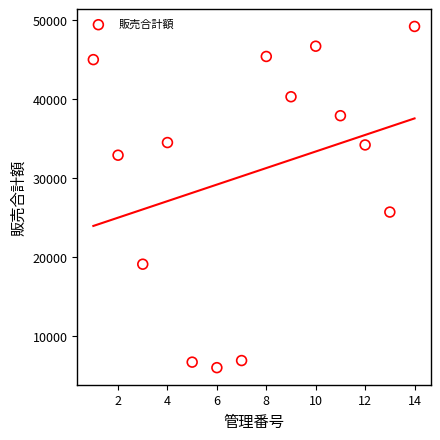

What is the range of X values (max minus min)?

13